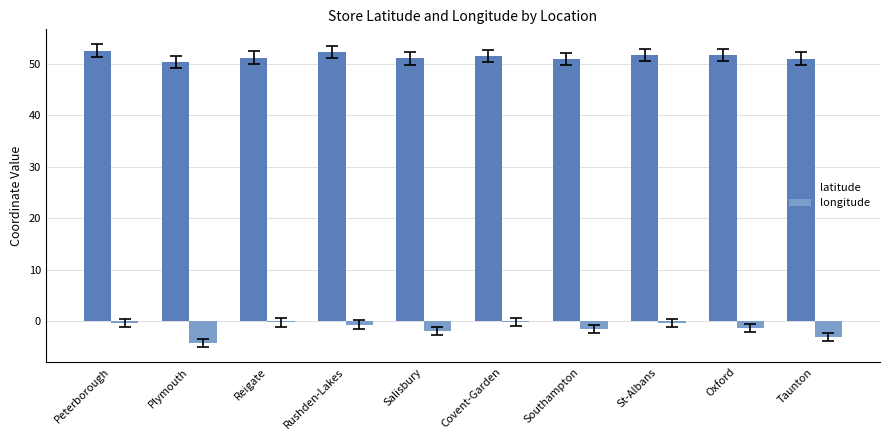

Which series has the widest spread of values?

longitude